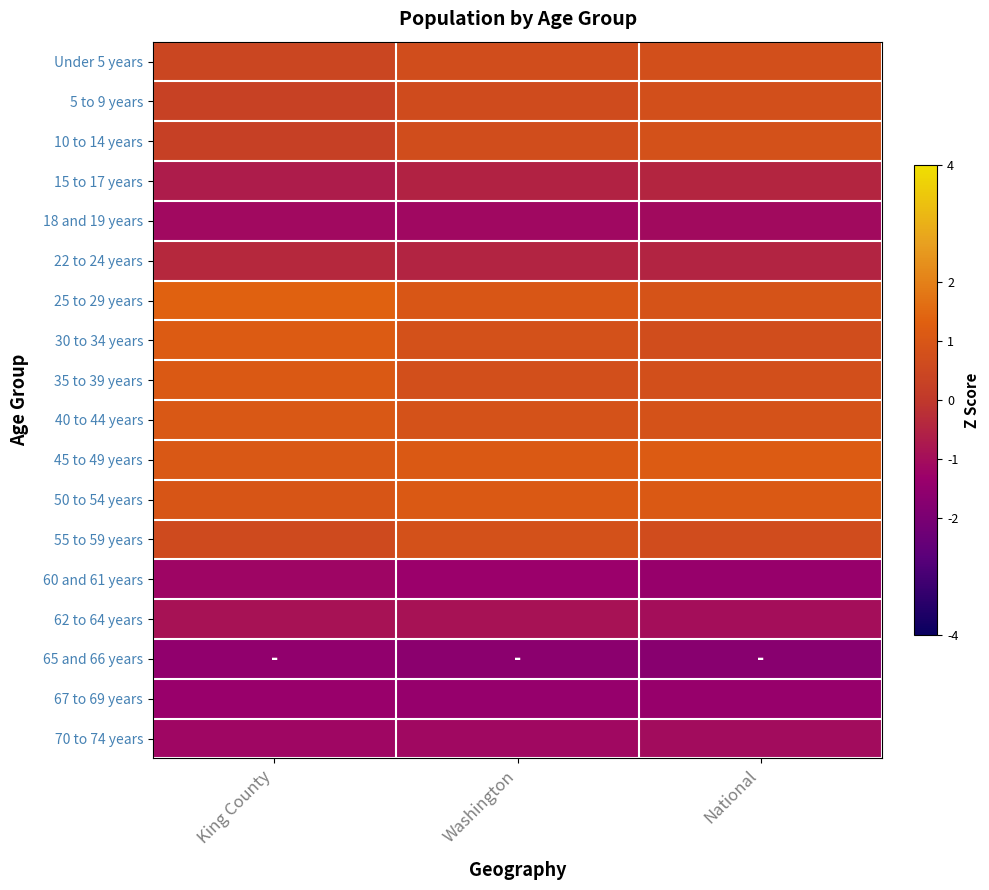

Which category has the lowest value across all series?

National